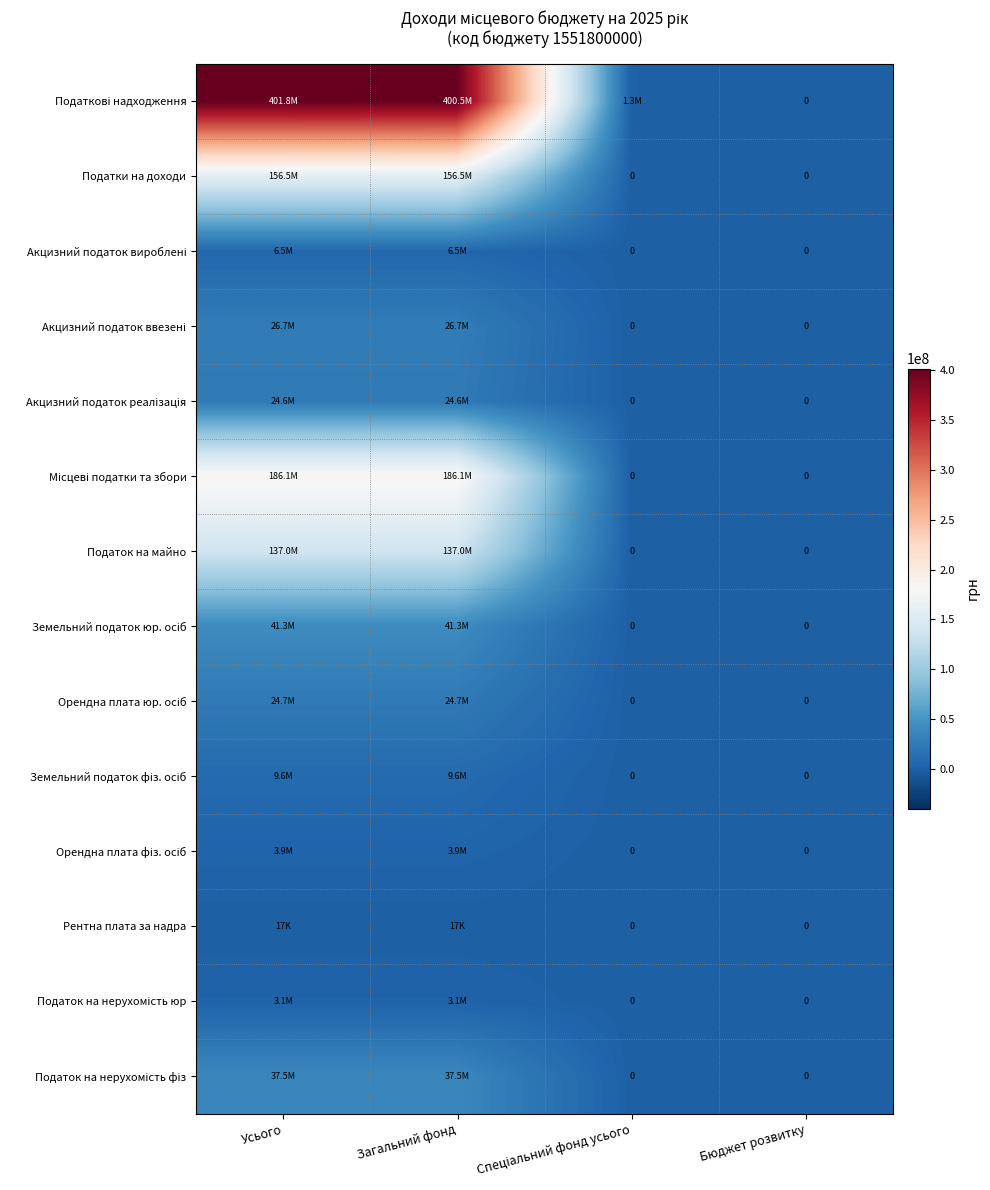

How many positive values does the Акцизний податок реалізація series have?

2